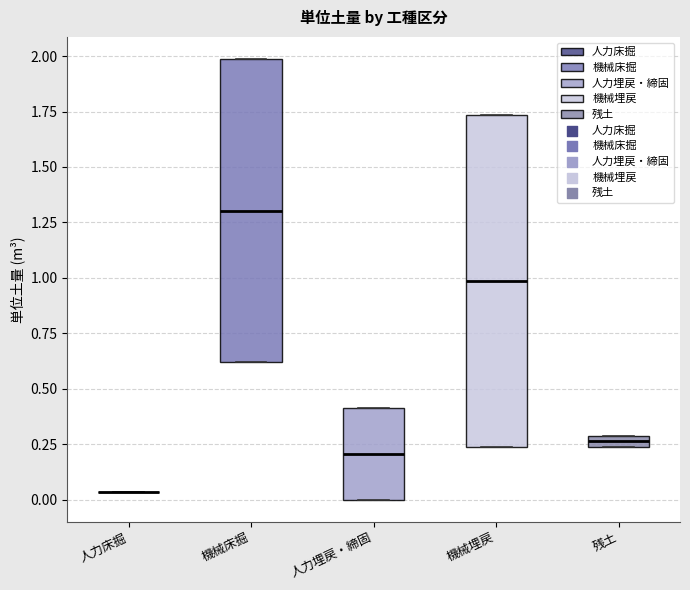

Where is the lower edge of the box for 機械埋戻 on the y-axis? The values are not printed on the chart, so give them approximately, as read against the axis.

0.25